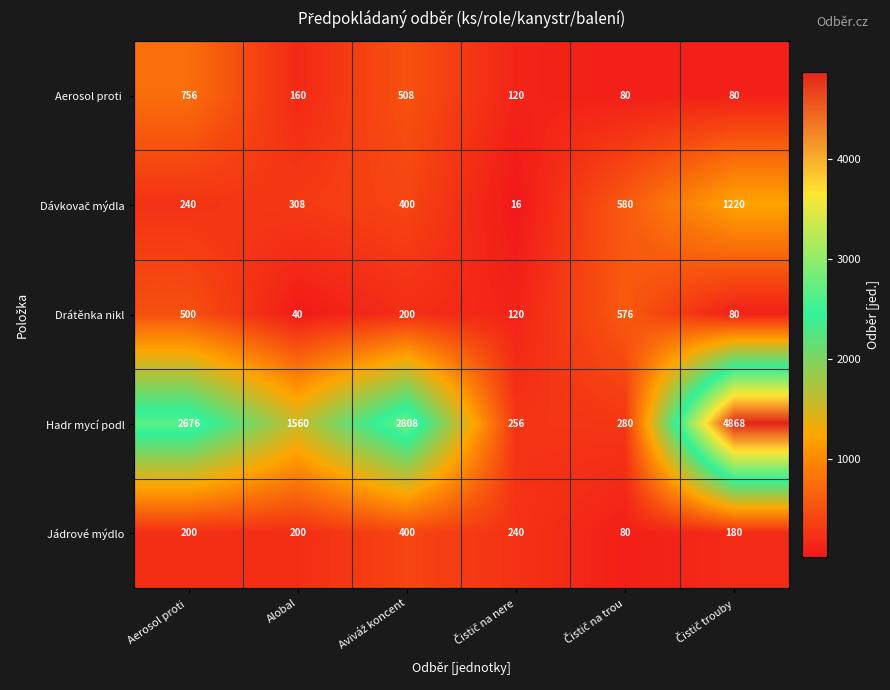

At how many categories does at least one series exceed 2295?

3